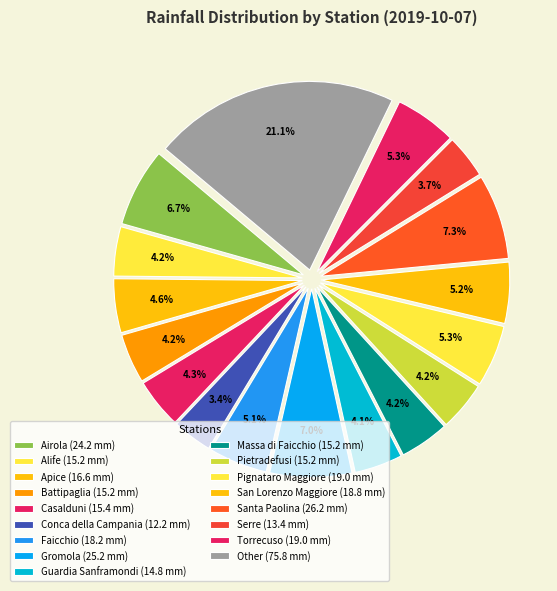

Count the number of slices in the pie.

17